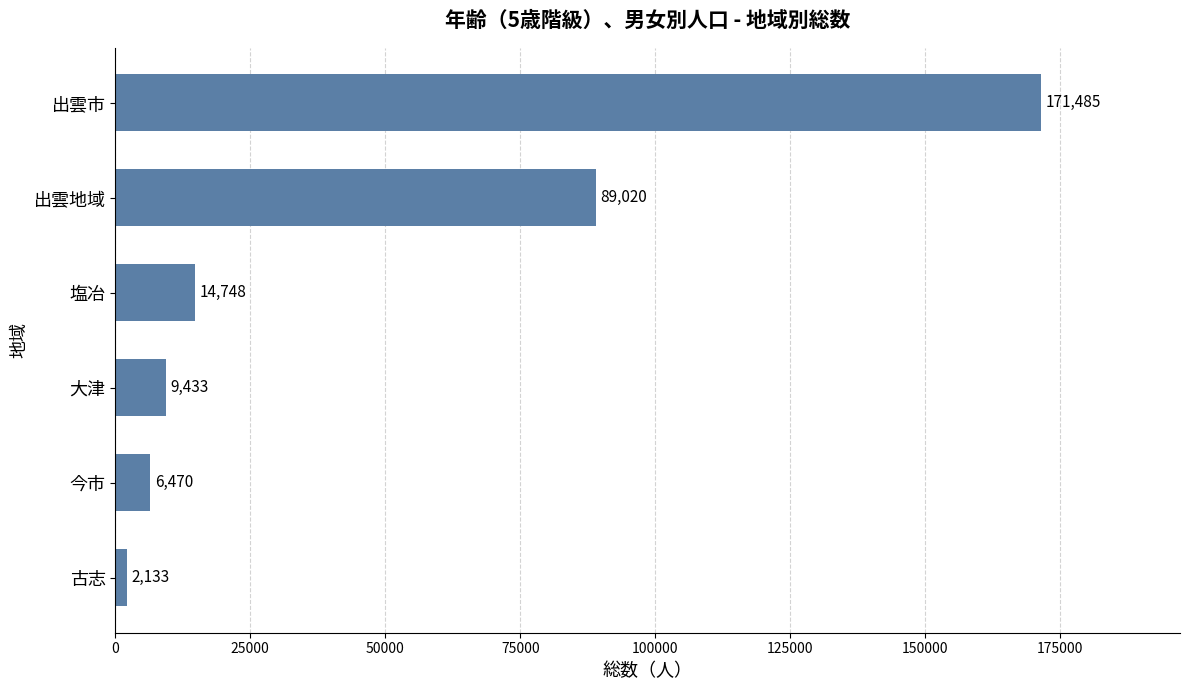

Reading top to bottom, extract all data points from this chart.

出雲市=171485	出雲地域=89020	塩冶=14748	大津=9433	今市=6470	古志=2133